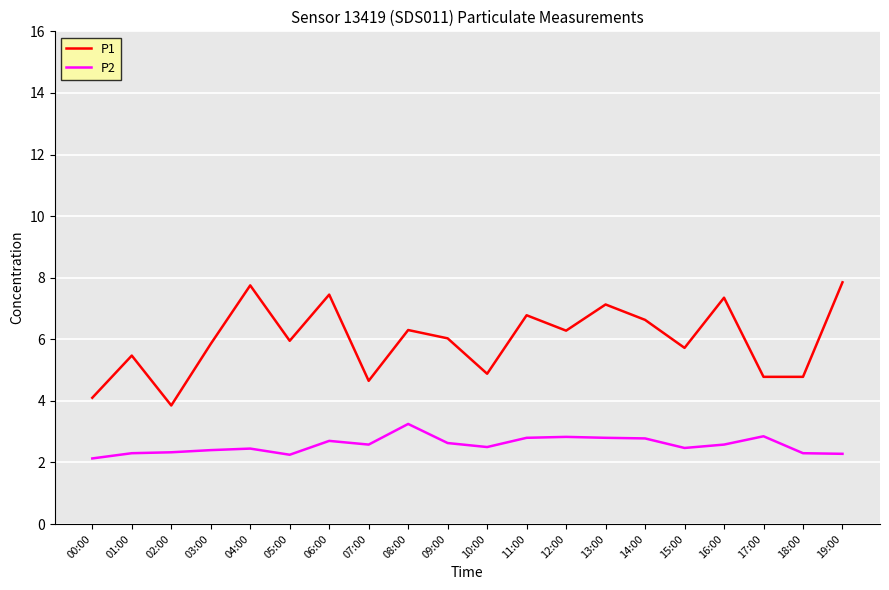

What are all the series names shown in the legend?

P1, P2